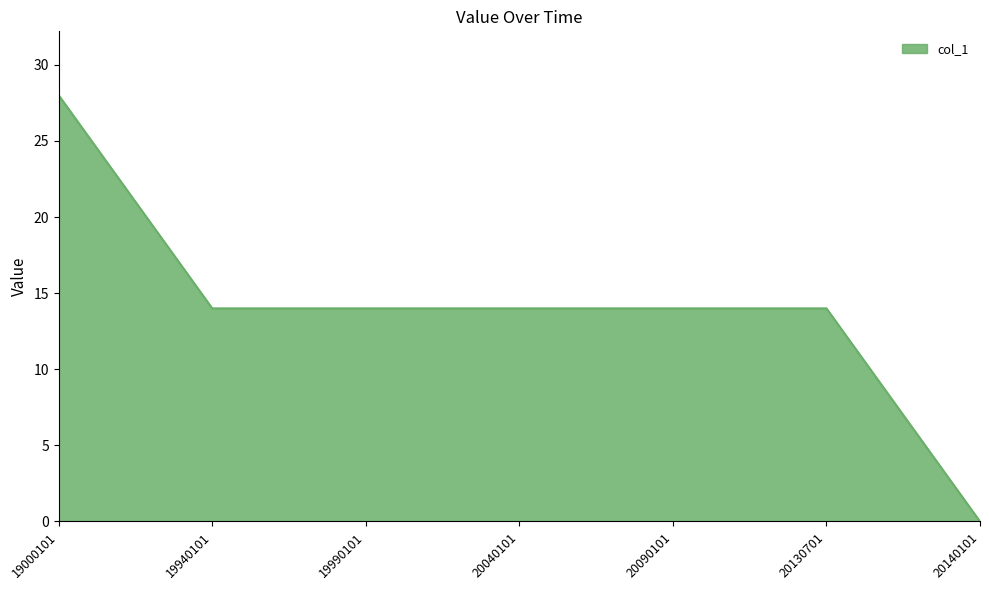

At which category does the chart reach its peak across all series?

19000101